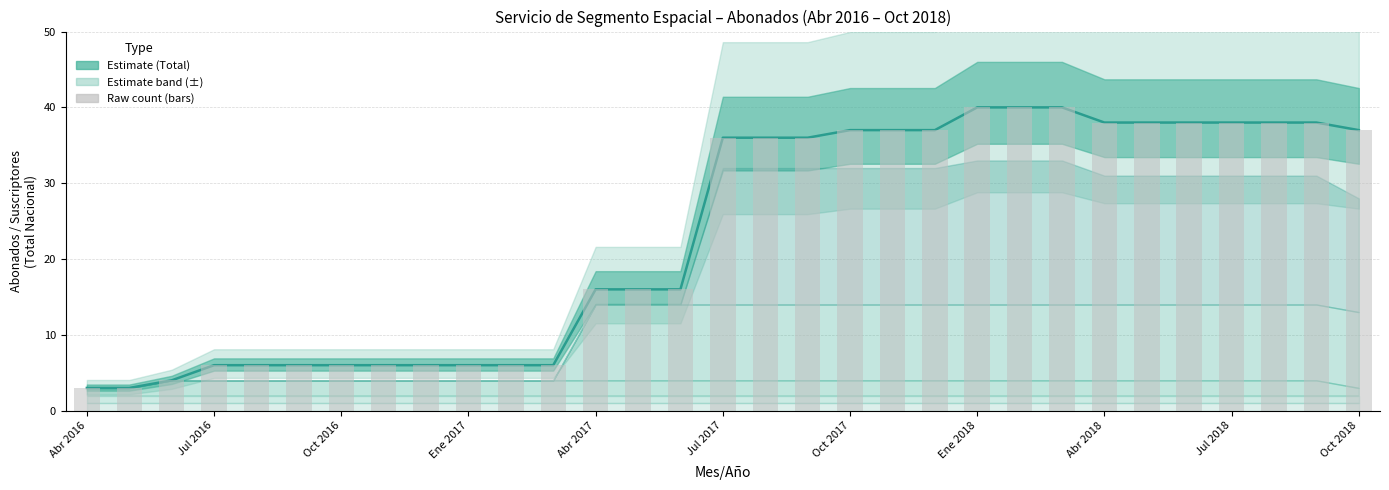

What is the value of the 19th bar from the left?

37